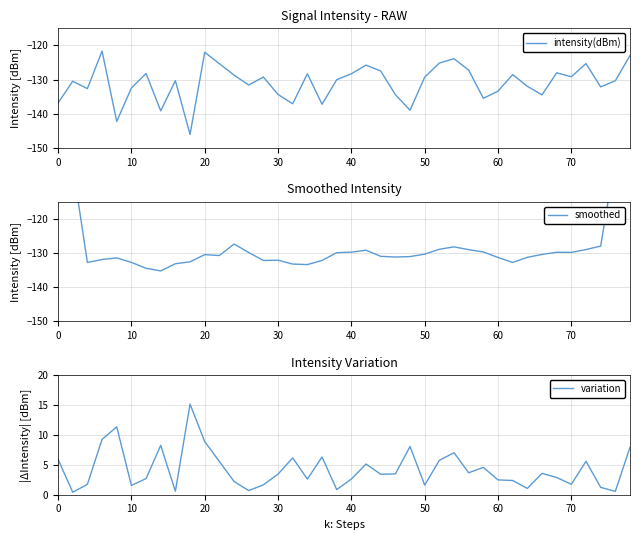

What is the highest value of the variation series?

15.2